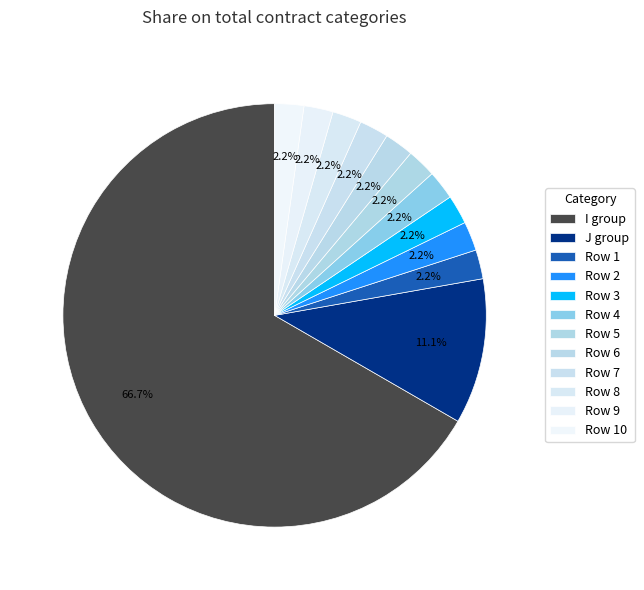

To the nearest percent, what is the difference between the largest and smallest slice percentages?

64%